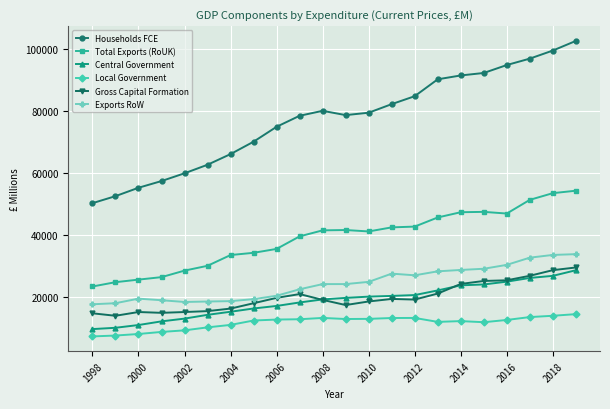

Which series has the largest total across all categories?

Households FCE